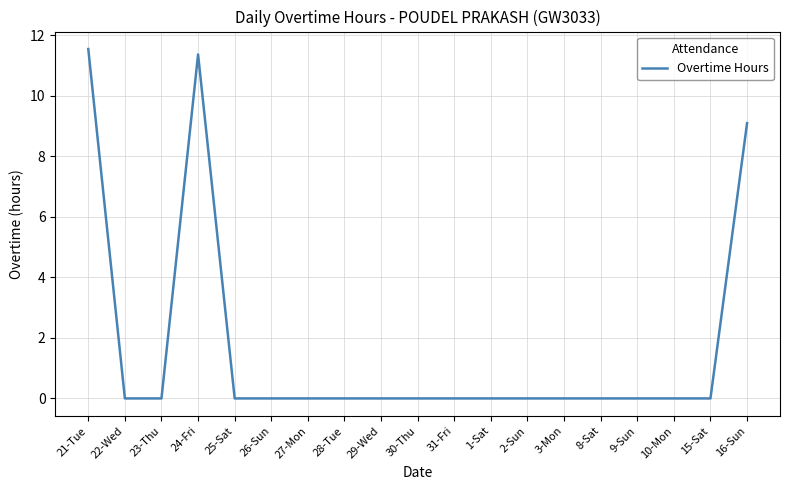

What position from the left is 16-Sun?

19